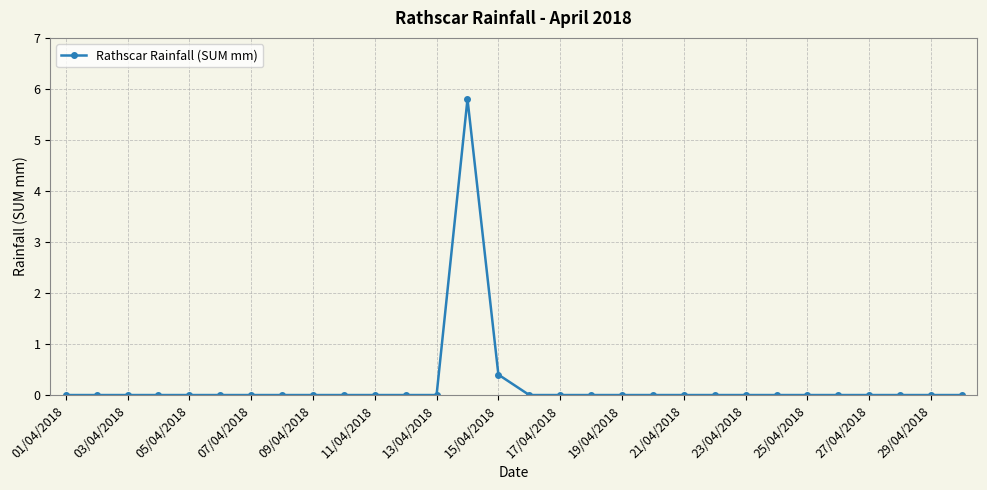

How many categories are shown in the chart?

30